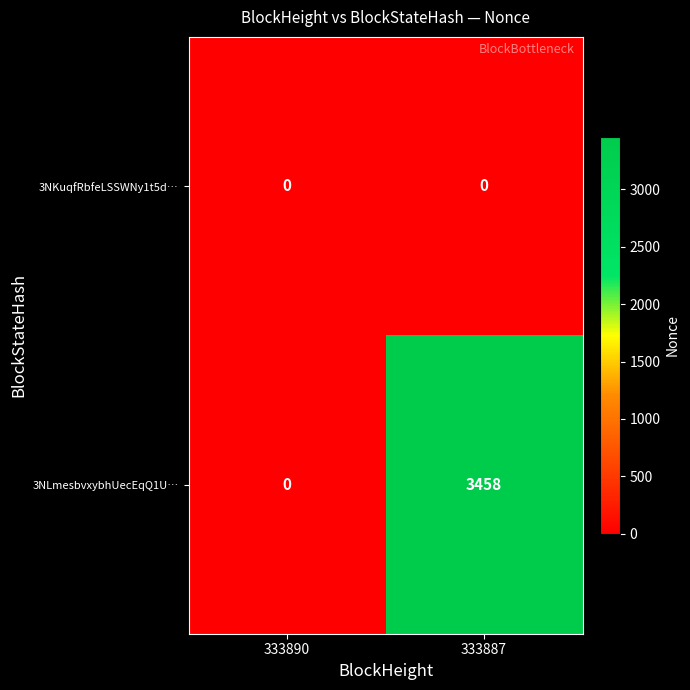

The value of 3NLmesbvxybhUecEqQ1U… at 333887 is 4870. True or false?

False